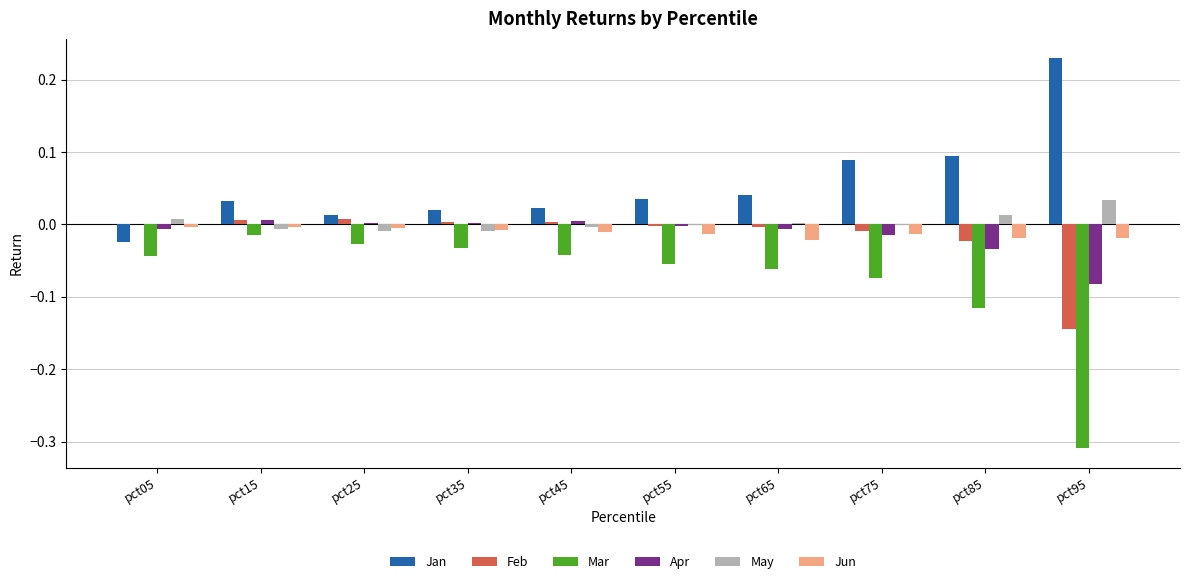

The May series shows 0.0 at pct95. True or false?

True